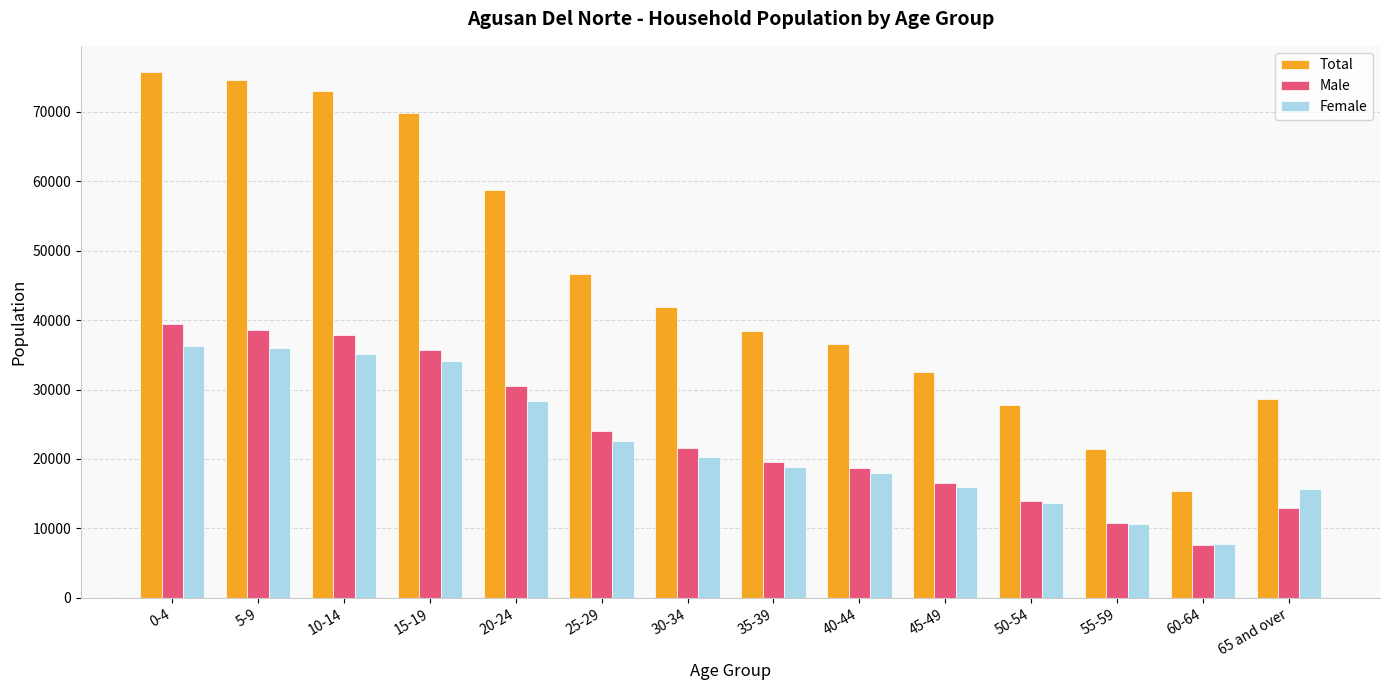

What is the sum of the Female values at 65 and over and 15-19?

49809